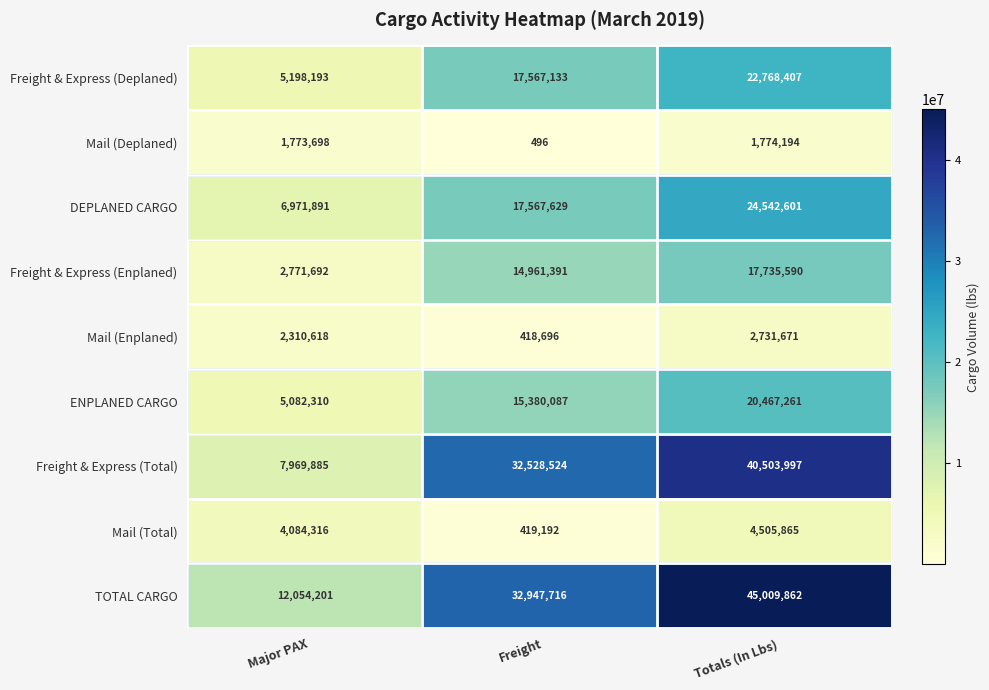

Where is ENPLANED CARGO nearest to the value 12774785?

Freight